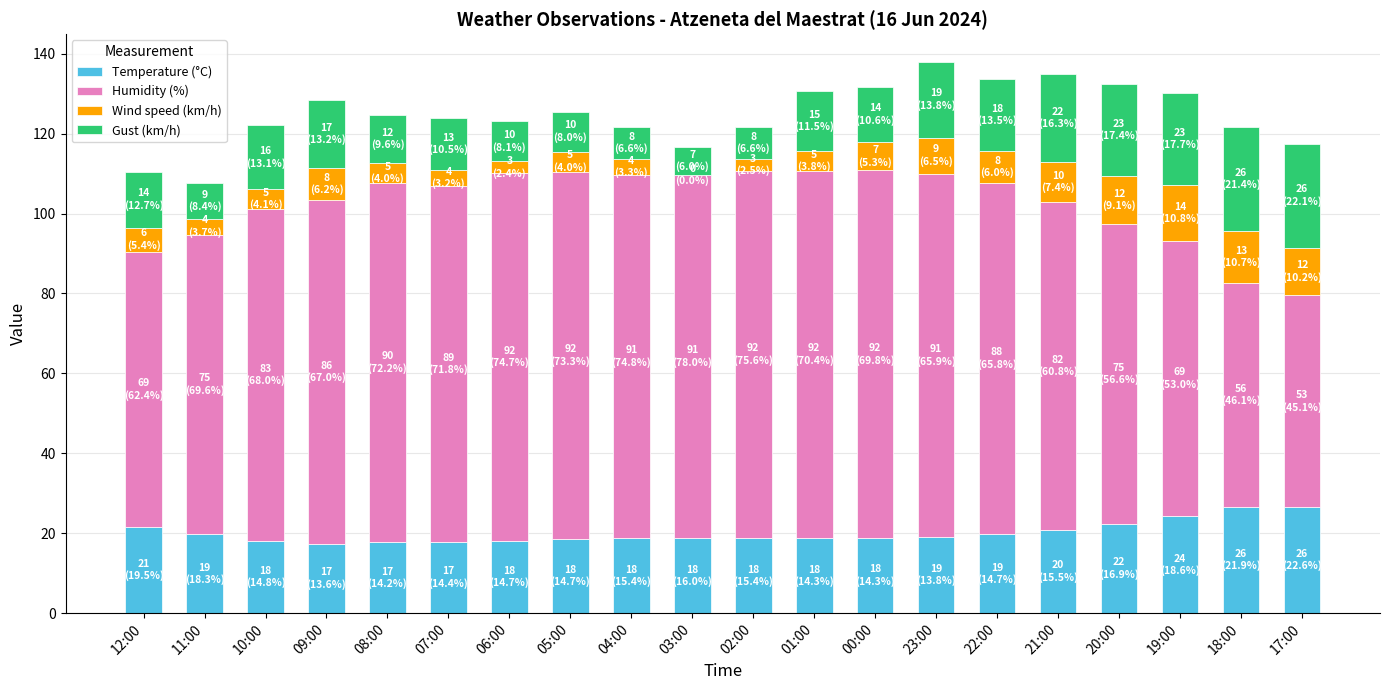

The Temperature (°C) series shows 18.5 at 05:00. True or false?

True